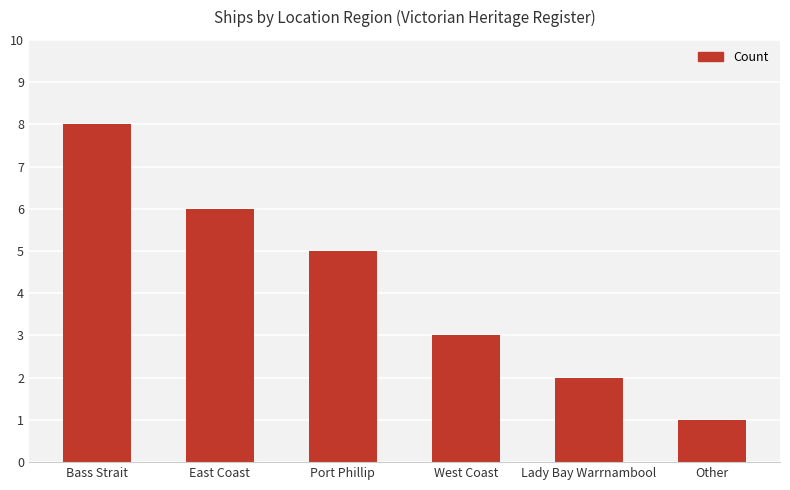

How many data points are less than 5?

3